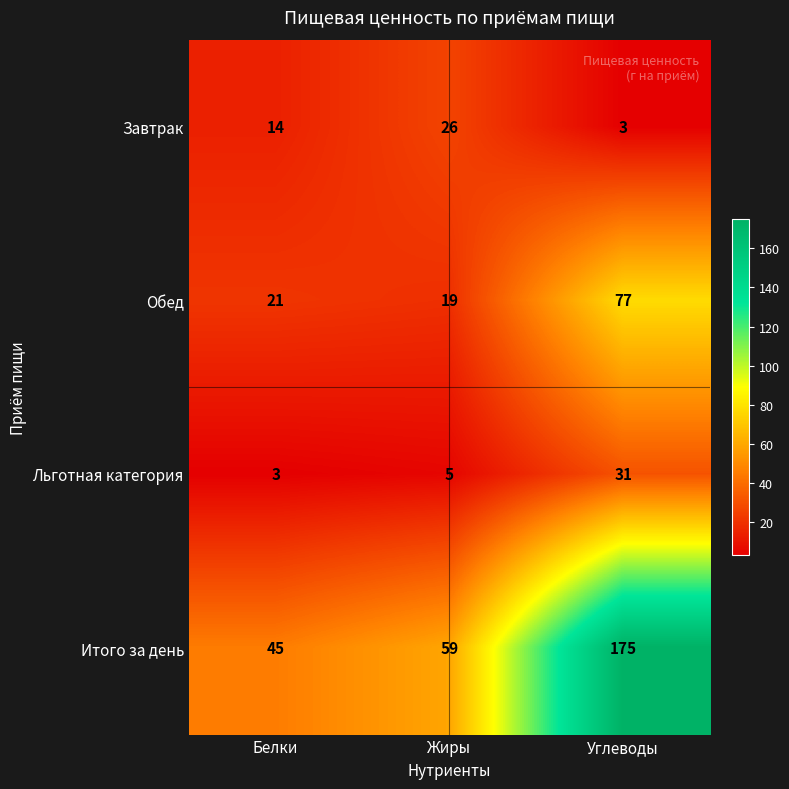

At how many categories does at least one series exceed 164?

1